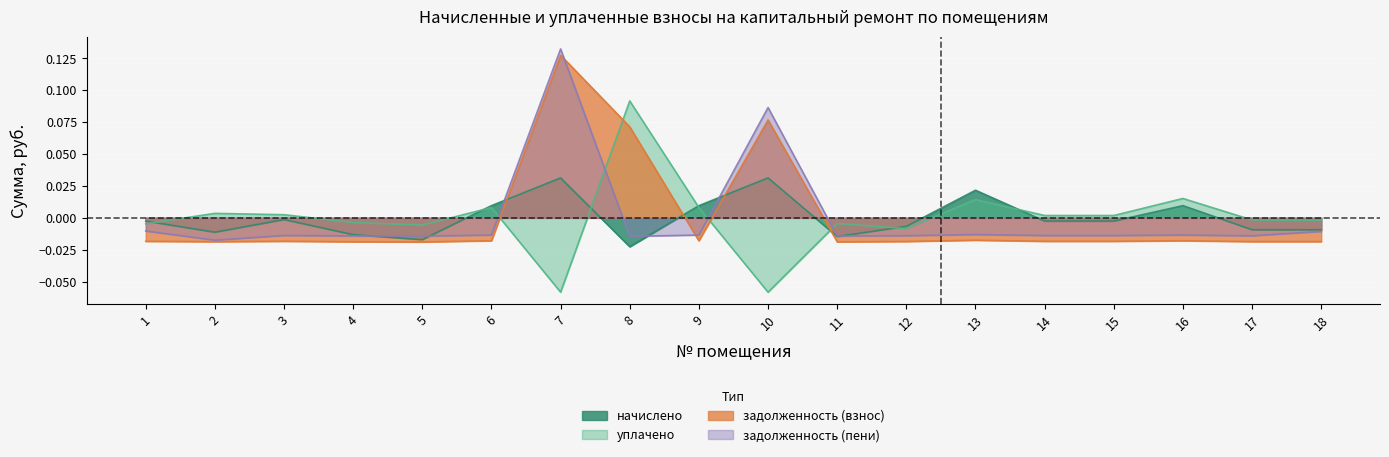

At how many categories does at least one series exceed 0?

11